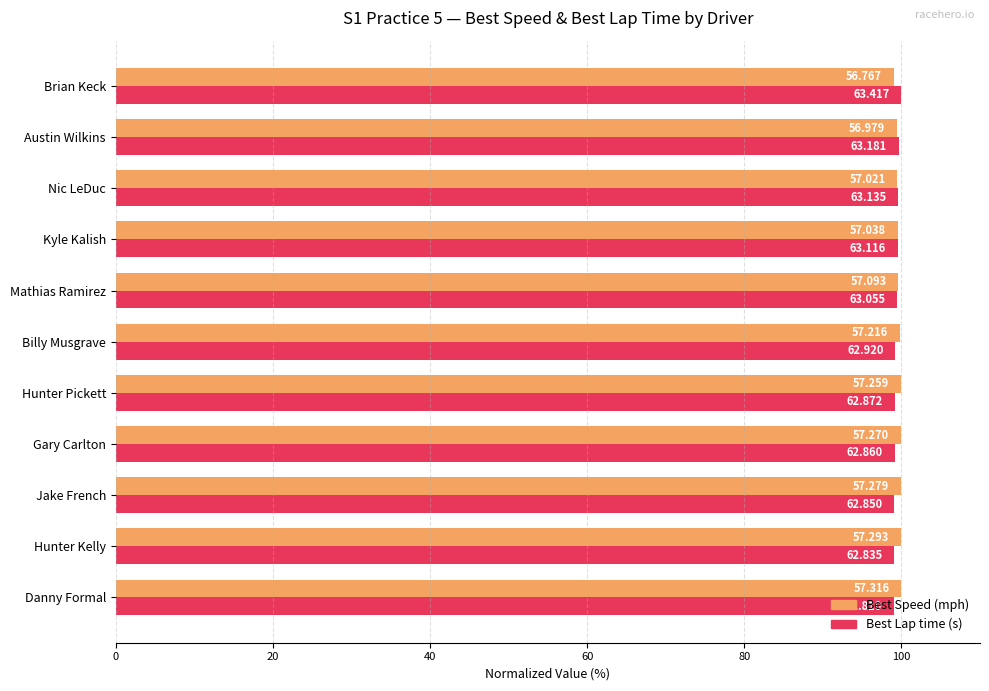

The value of Best Lap time at Nic LeDuc is 47.9. True or false?

False